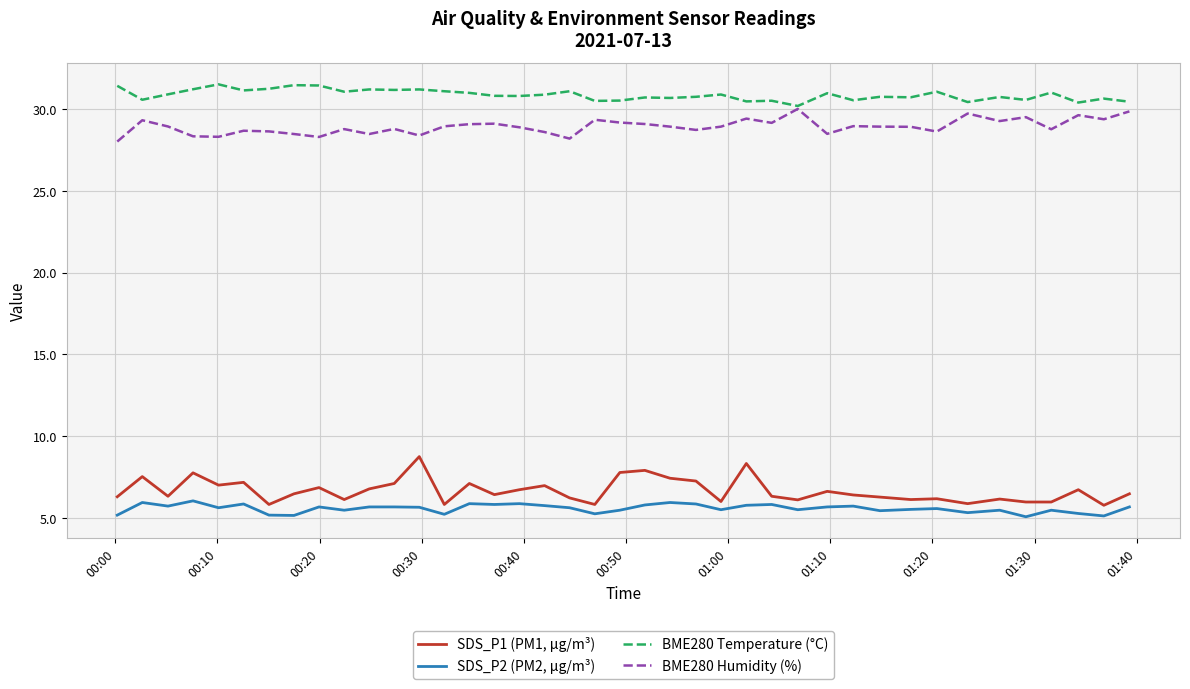

True or false: SDS_P2 (PM2, µg/m³) and BME280 Temperature (°C) cross at least once.

False